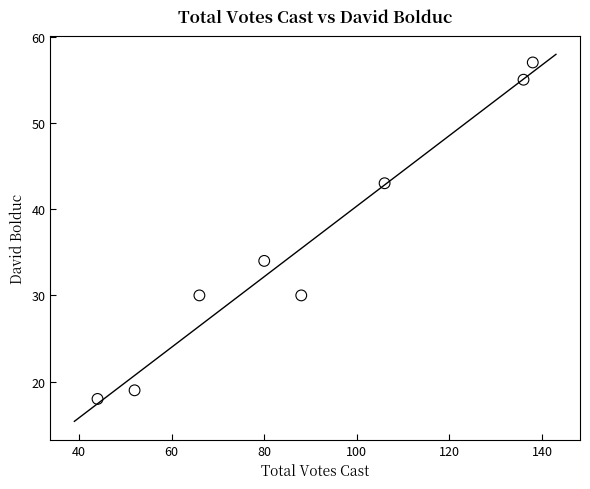

What Y value in the scatter plot is closest to 37?

34